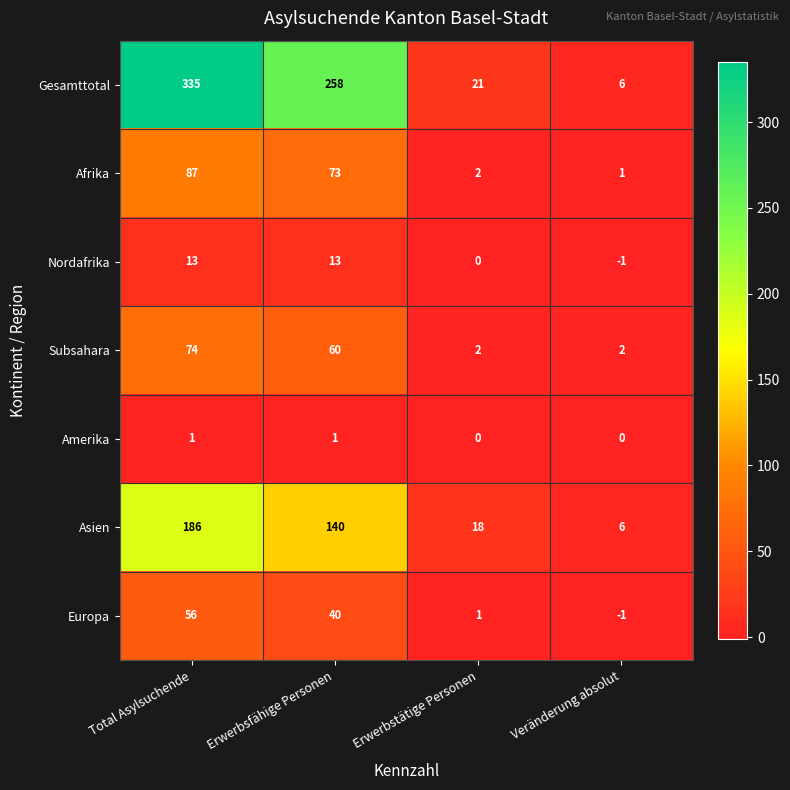

Is it true that Asien equals 6 at Veränderung absolut?

True